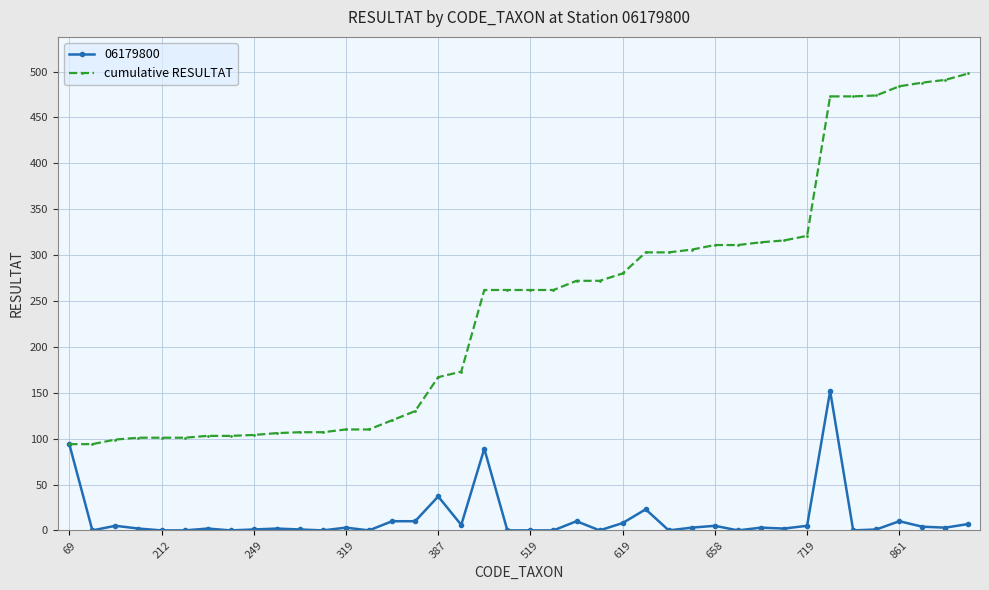

How many lines are shown in the chart?

2